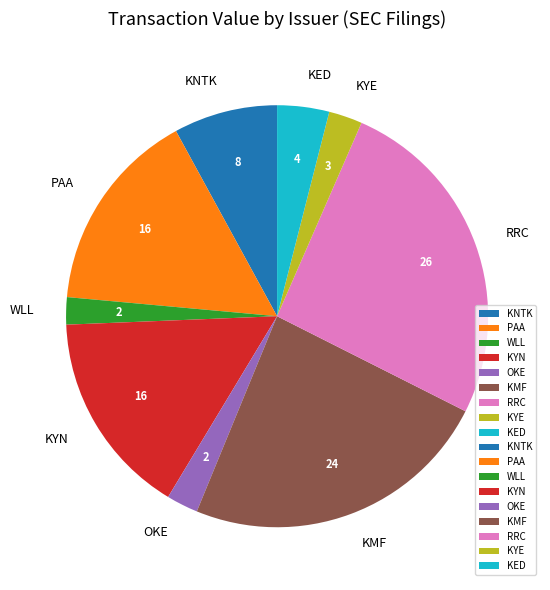

What is the ratio of the value at PAA to the value at KED?

3.9